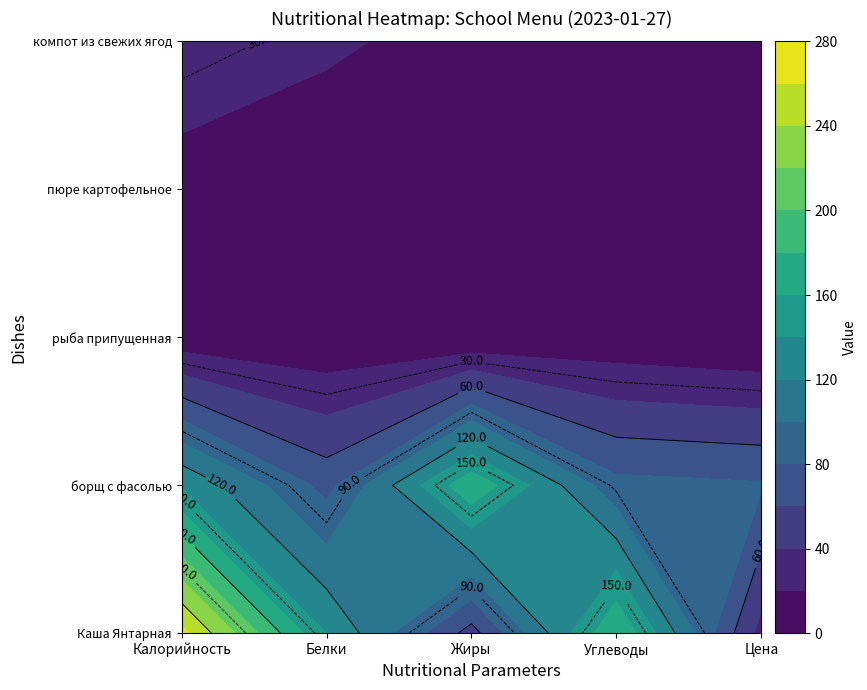

What is the sum of all рыба припущенная values?

17.9